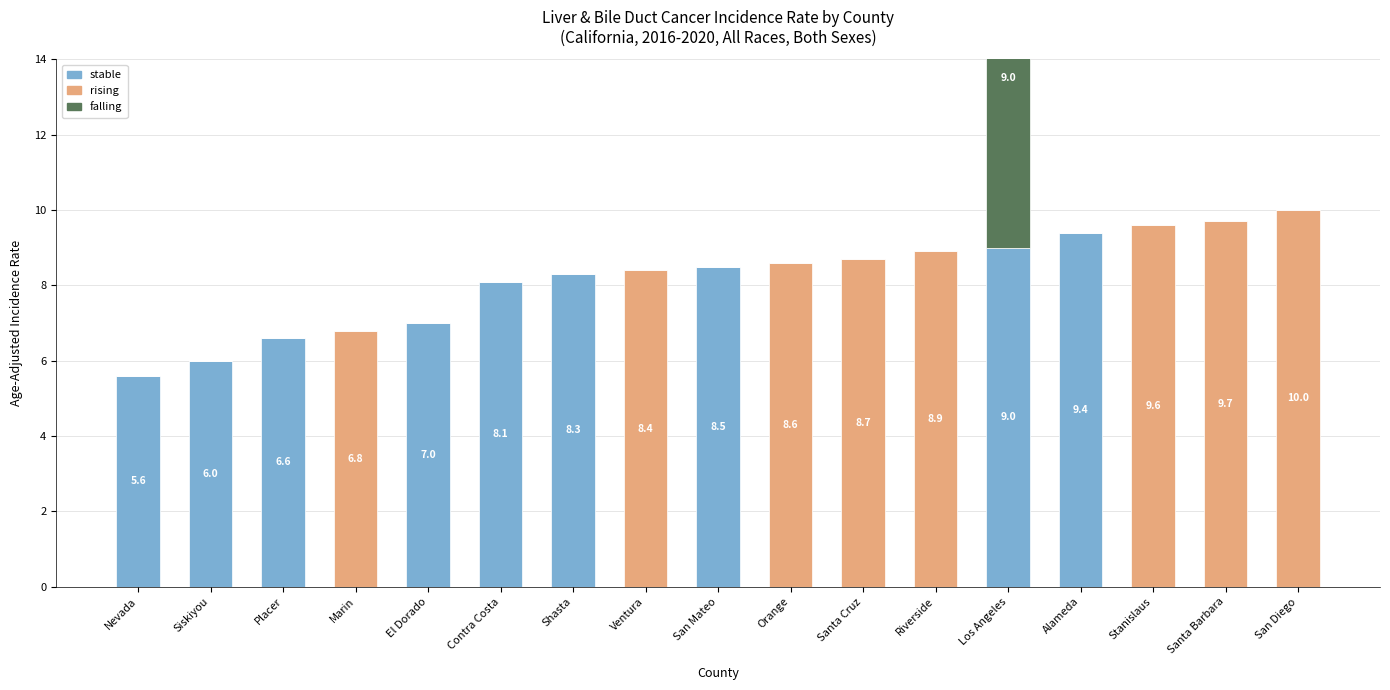

What is the sum of the stable values at Marin and San Mateo?

8.5